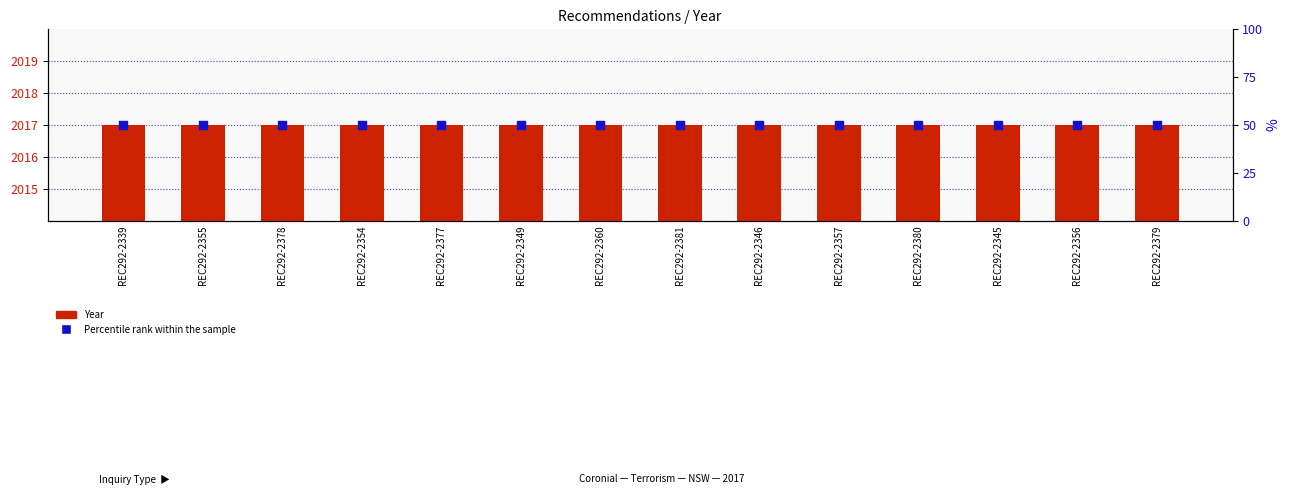

Which series has the widest spread of Y values?

Year